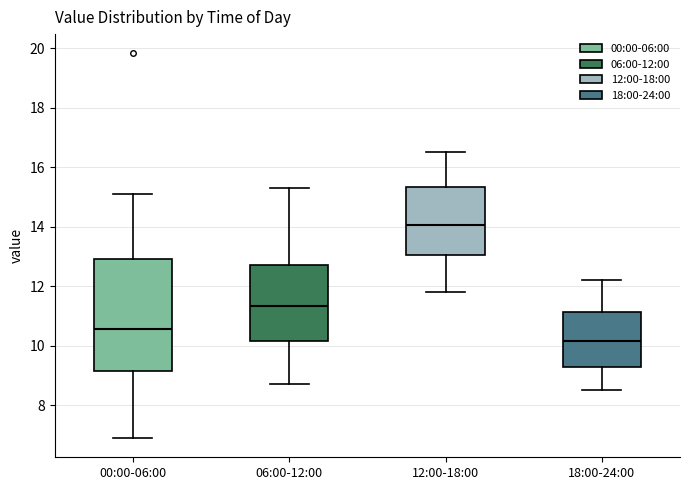

Comparing the boxes themselves (not the whiskers), which one is the tallest?

00:00-06:00